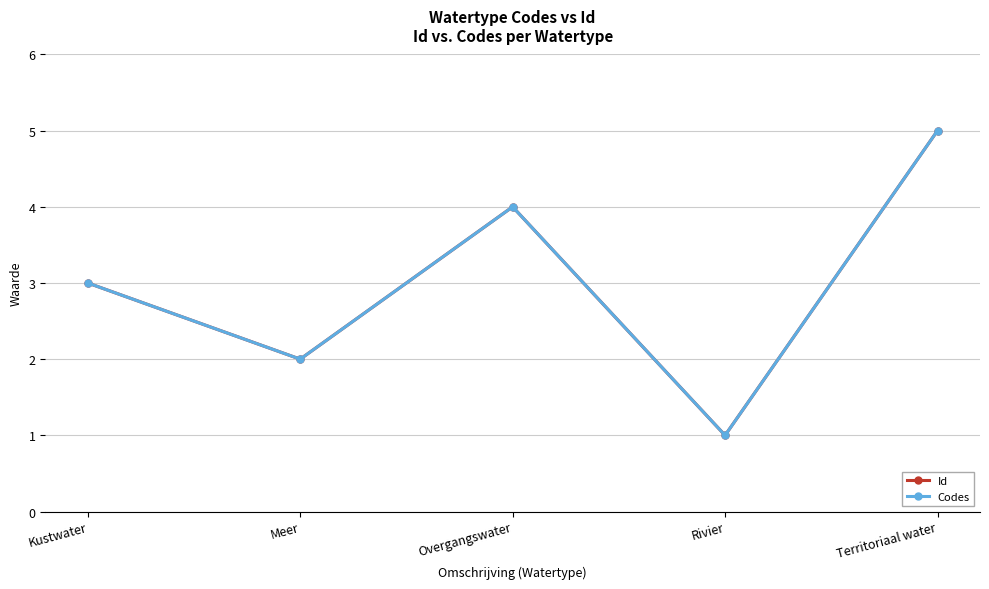

Which has a higher value, Meer or Kustwater?

Kustwater